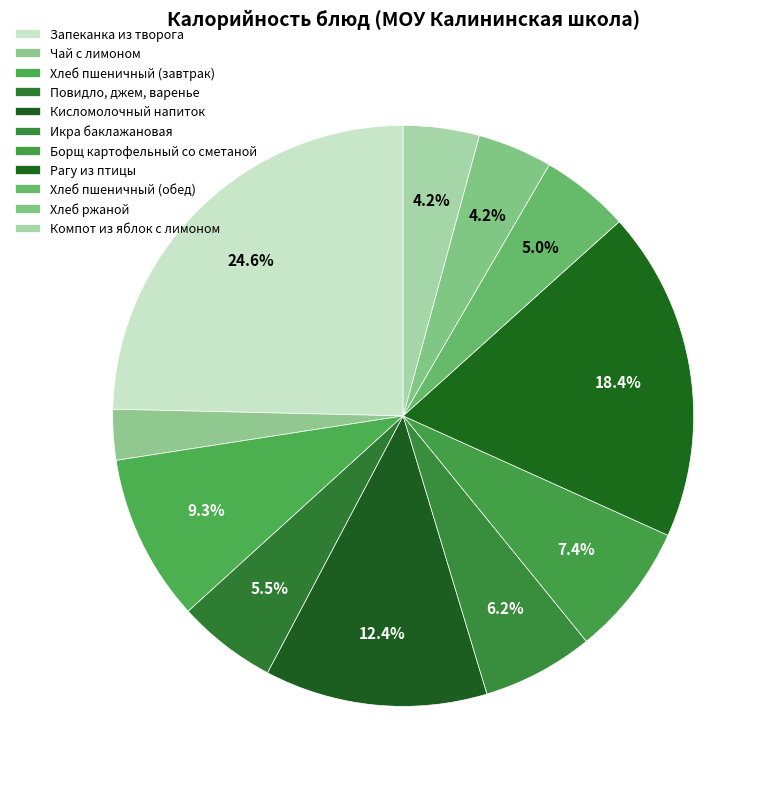

To the nearest percent, what is the combined percentage of Повидло, джем, варенье and Рагу из птицы?

24%